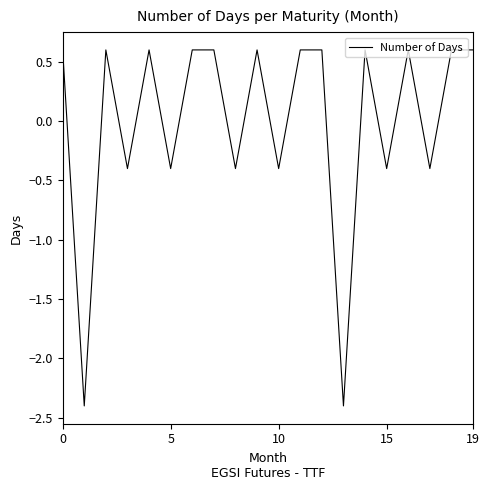

What is the difference between the maximum and minimum values?

3.0